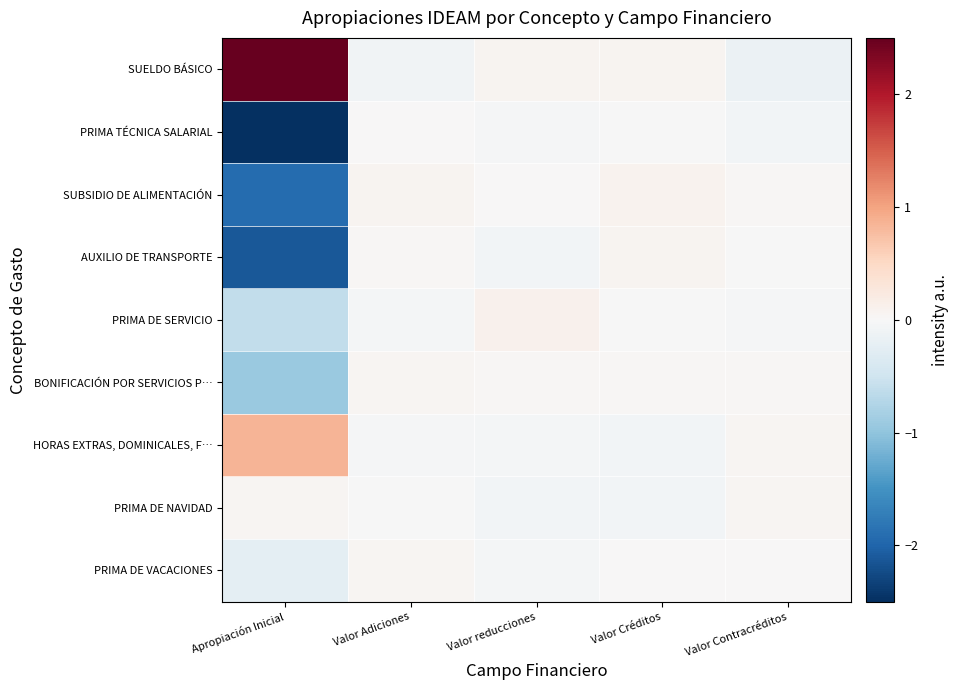

How many series are shown in this chart?

9